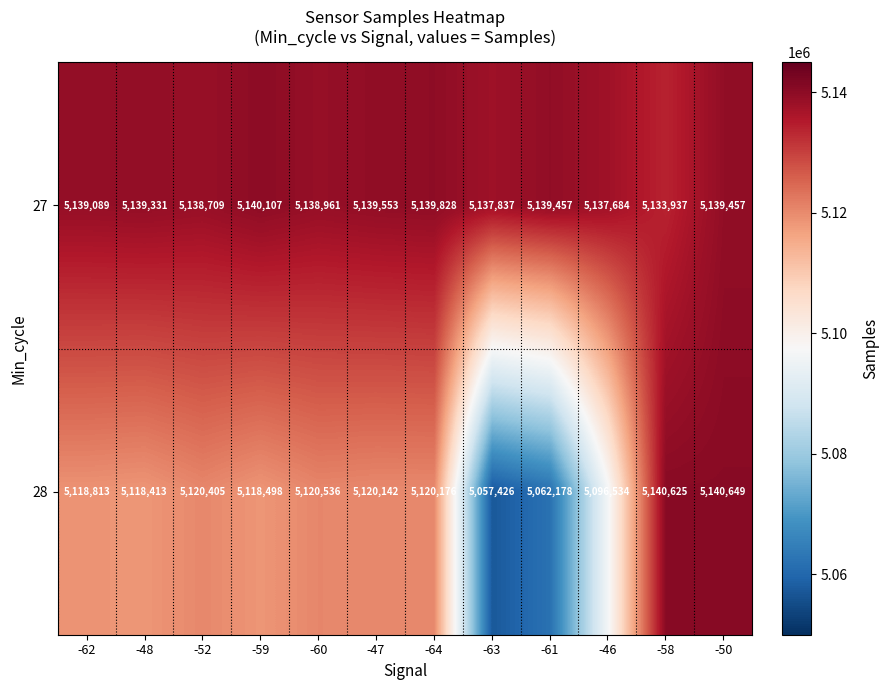

Between -62 and -61, which series saw the biggest shift?

28